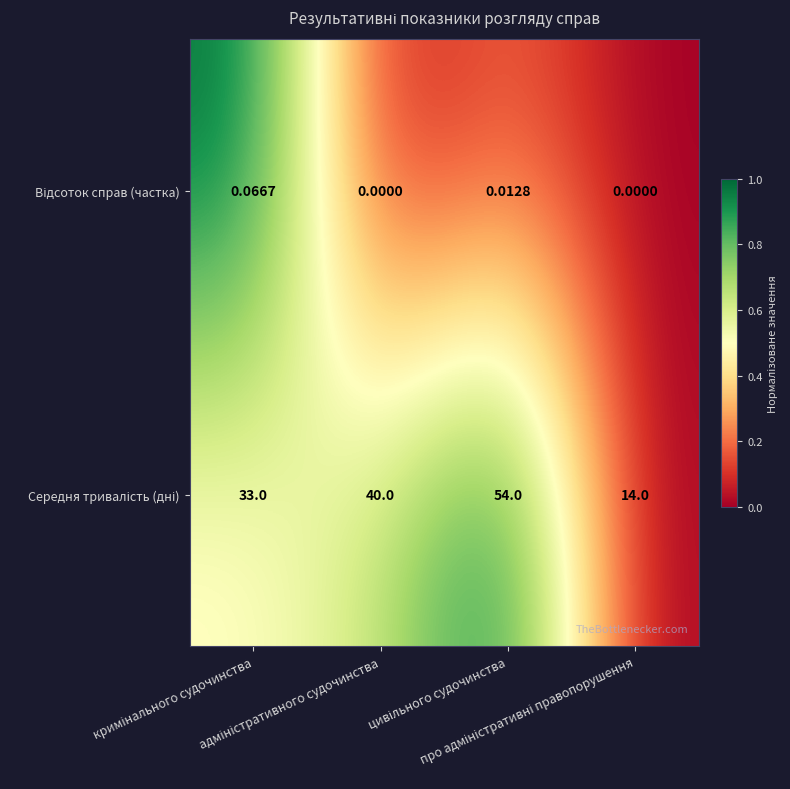

How many series are shown in this chart?

2